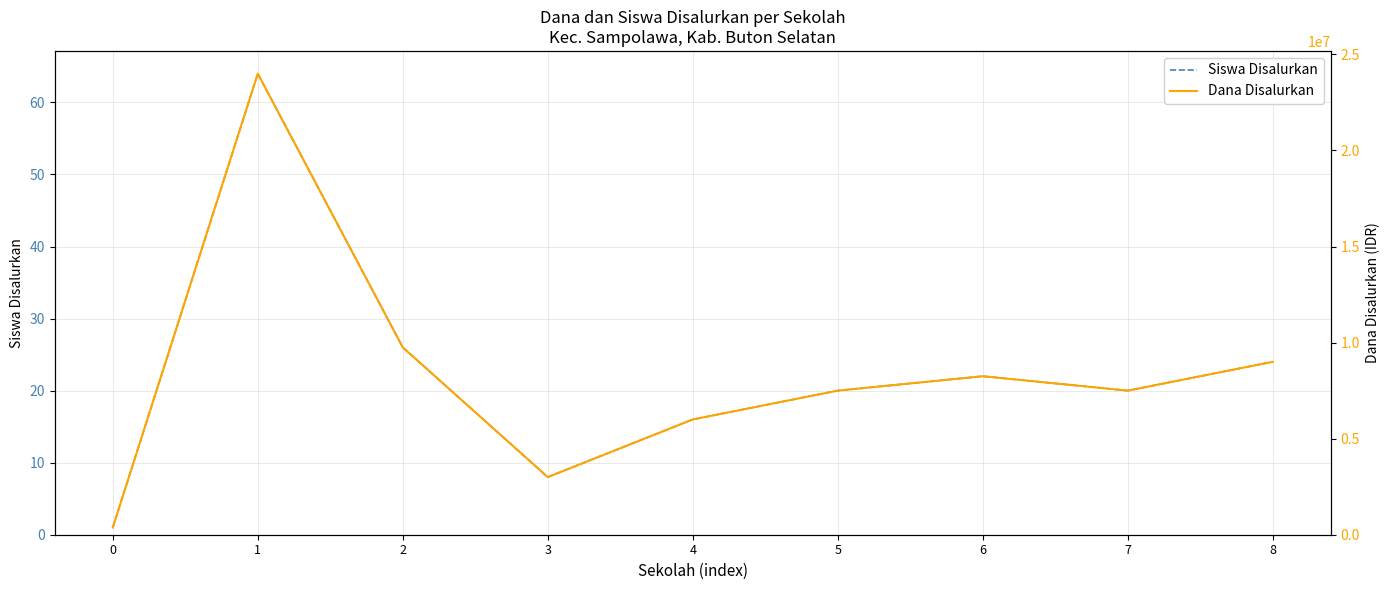

Where is the first local minimum for Siswa Disalurkan?

3